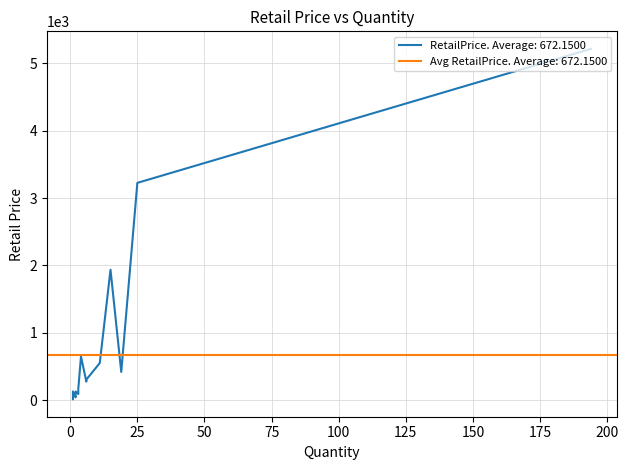

List the labels in order of value, smallest first.

1, 1, 1, 2, 2, 1, 1, 3, 1, 2, 1, 3, 6, 6, 19, 11, 4, 15, 25, 194